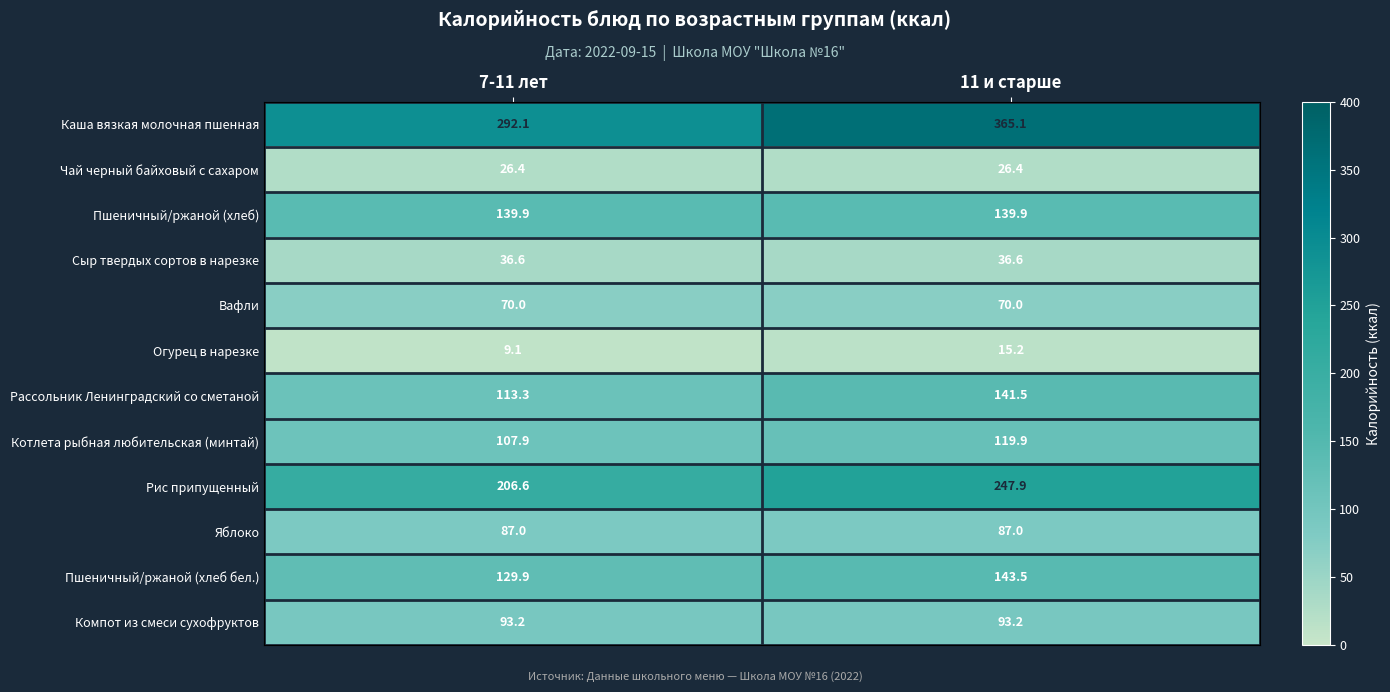

Read the Пшеничный/ржаной (хлеб) value at 7-11 лет.

139.9